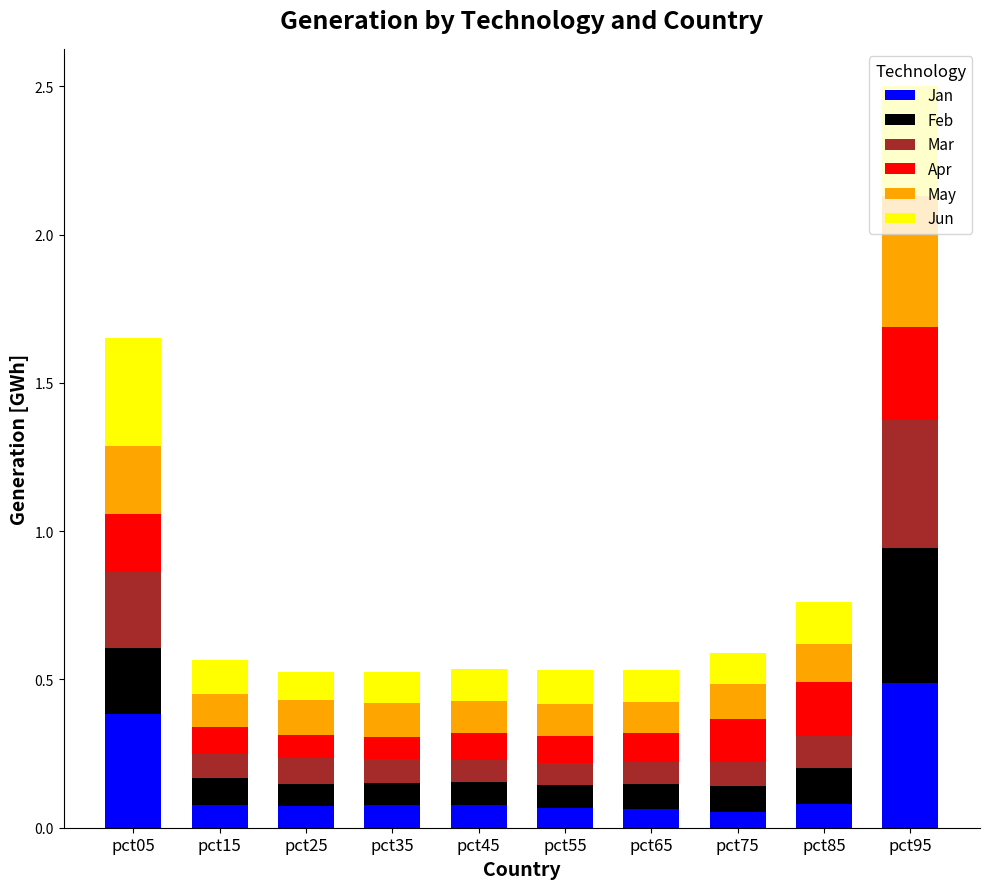

Count the Jan values in the range 0 to 1.

10